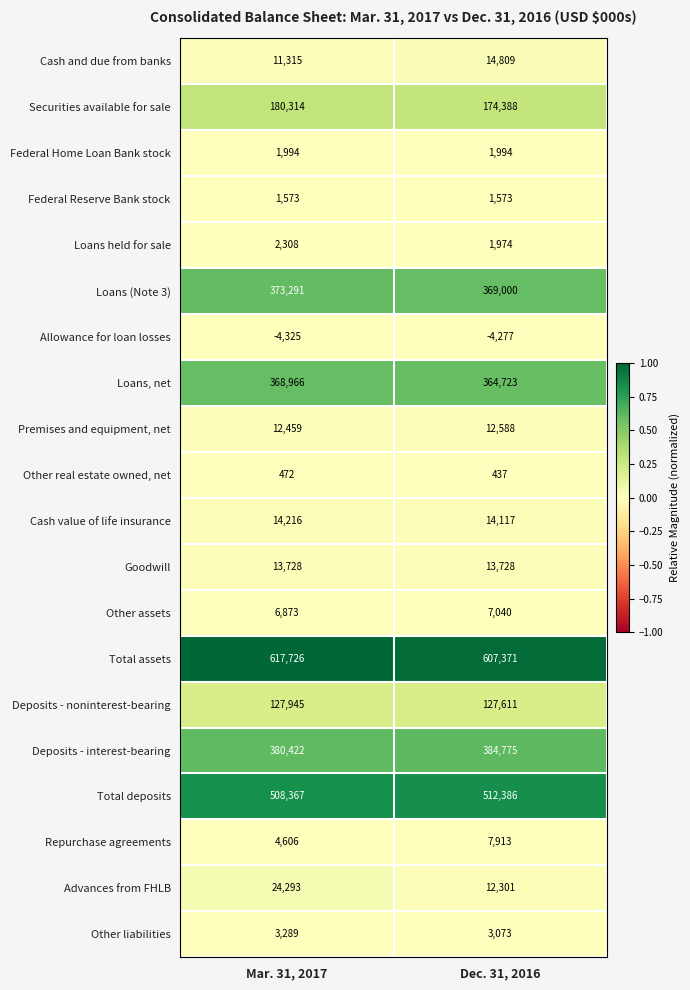

Which series has the widest spread of values?

Advances from FHLB